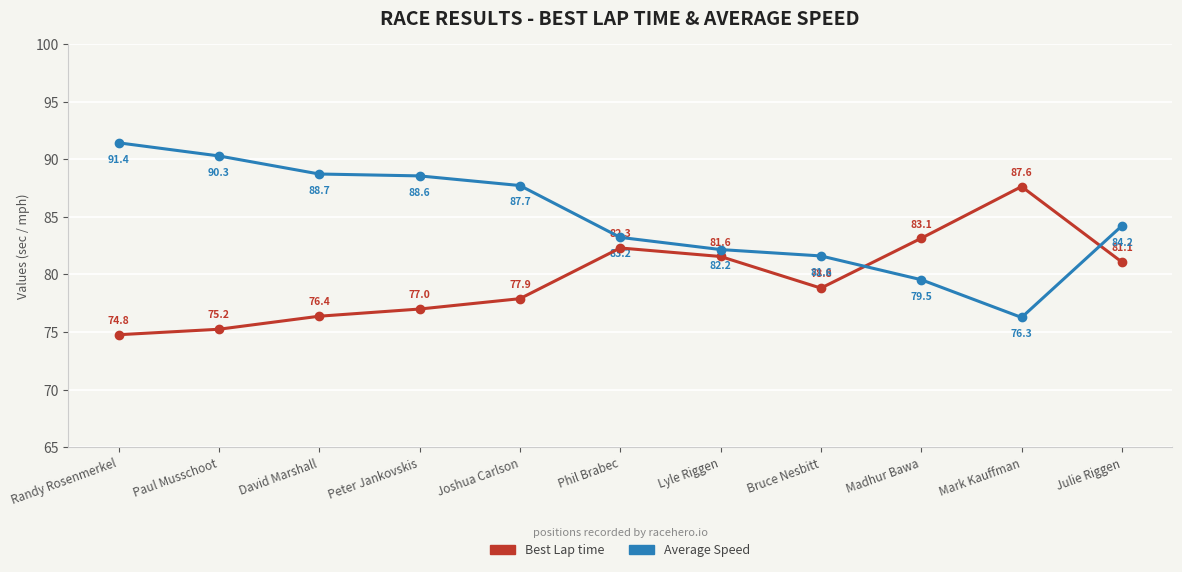

Does the chart display data point markers on the line(s)?

Yes